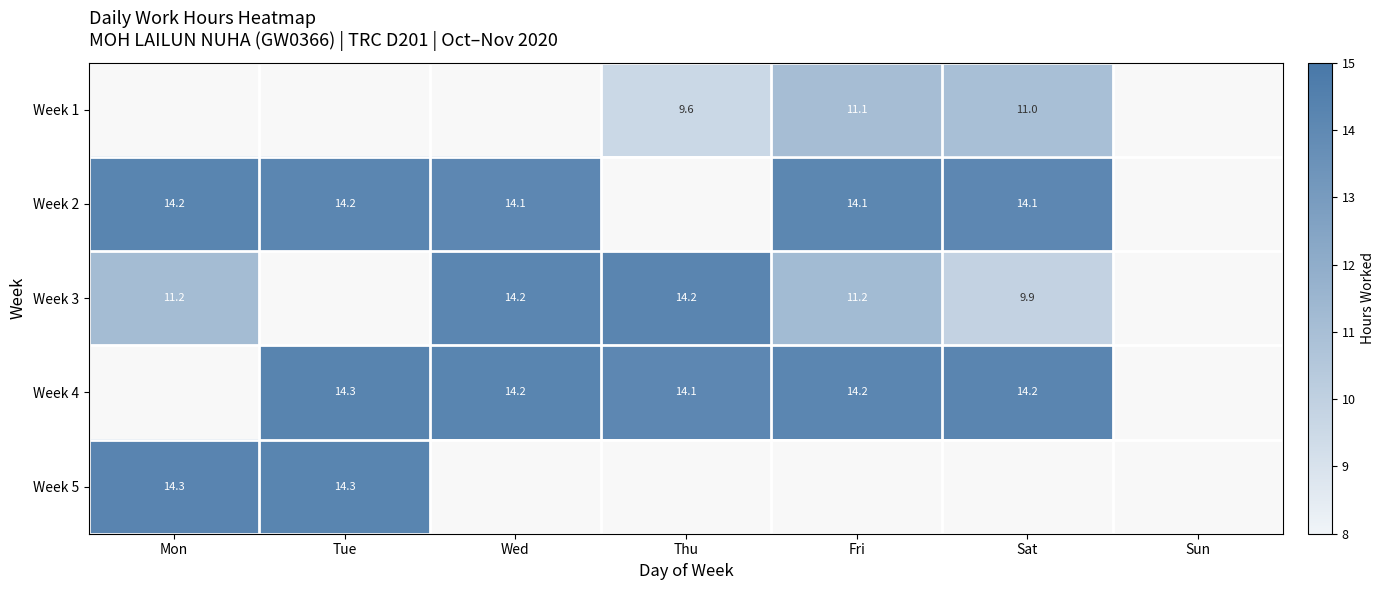

How many data points does each series have?

7